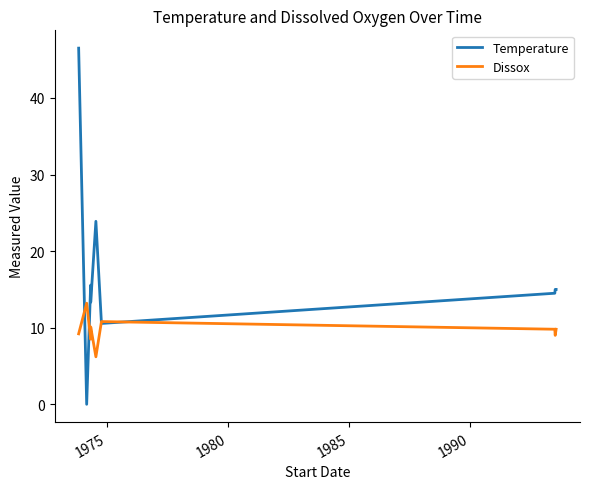

Which series has the largest range (max minus min)?

Temperature